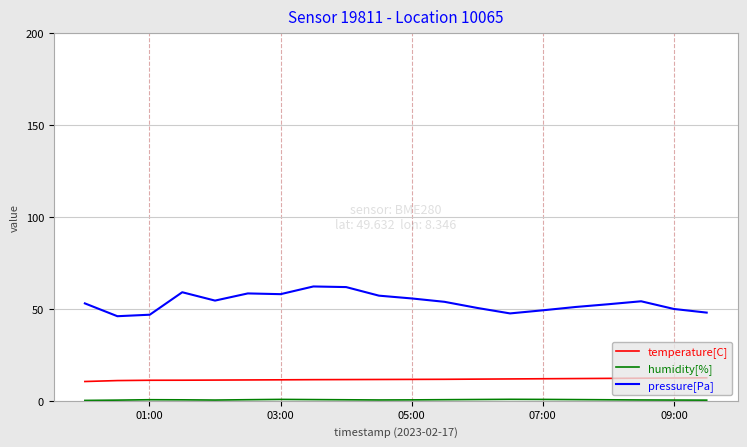

True or false: temperature[C] and pressure[Pa] cross at least once.

False